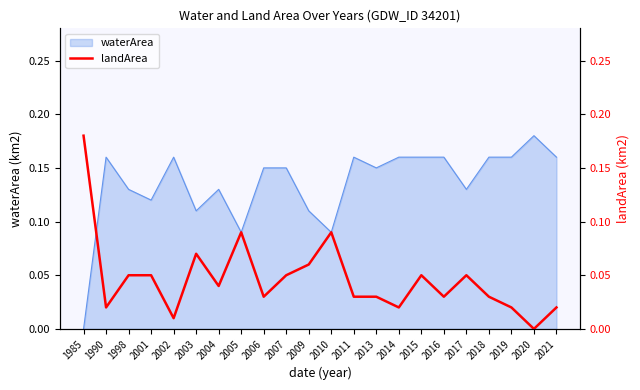

How many interior local valleys (lower than both neighbors) does the data have?

7